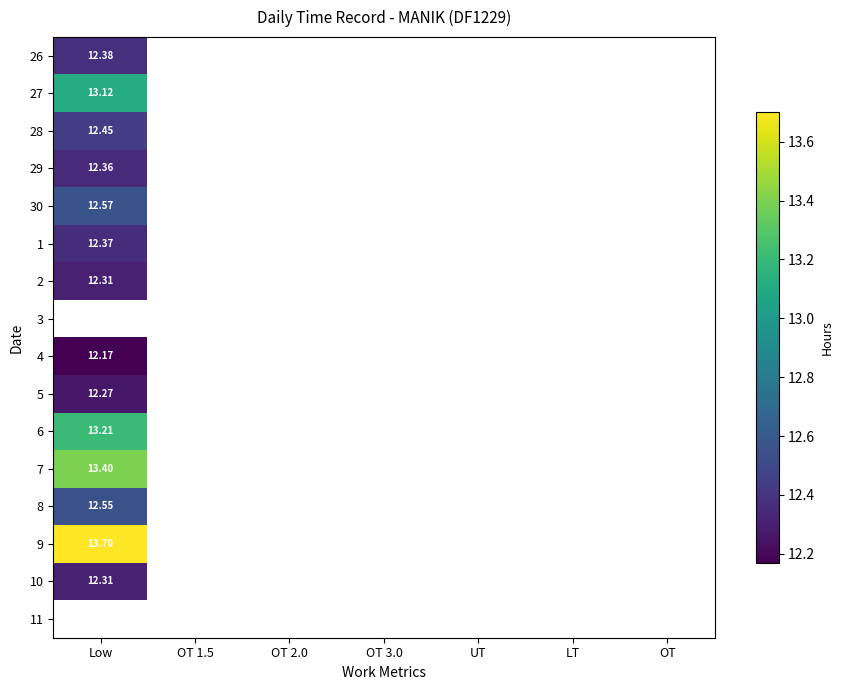

How many distinct data groups are displayed?

16